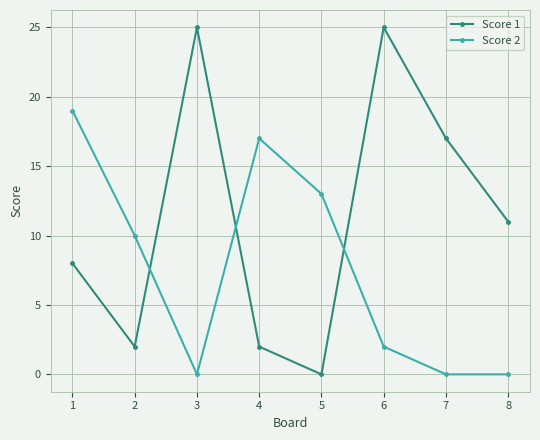

Count the number of data series in this chart.

2